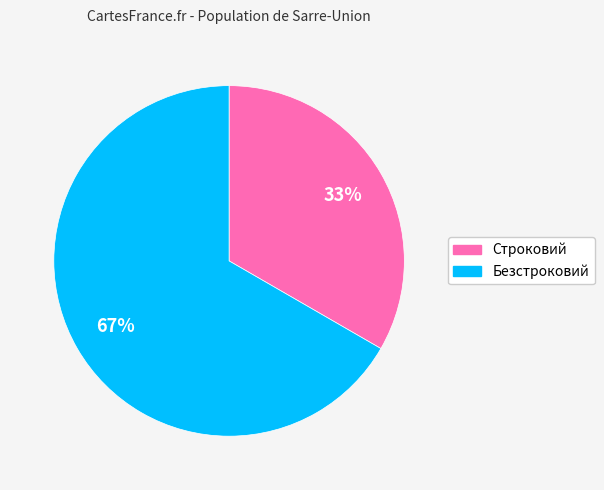

Do Строковий and Безстроковий together represent more than half of the pie?

Yes